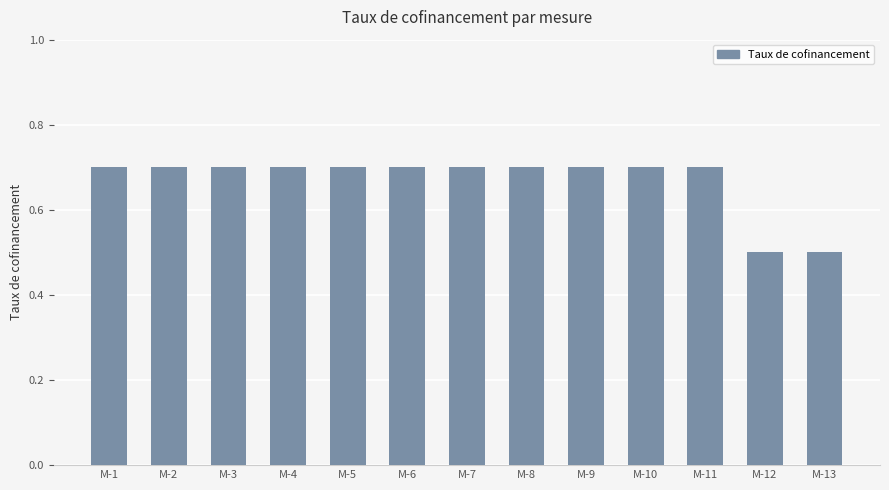

What is the difference between the maximum and minimum values?

0.2